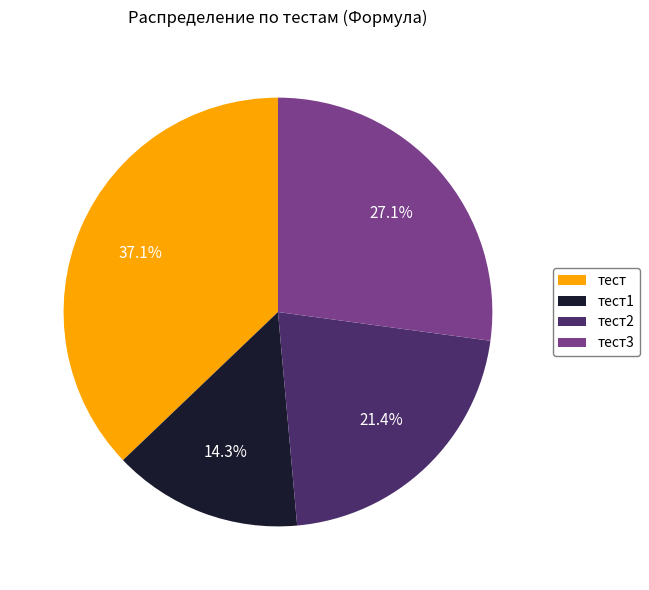

What is the largest slice in the pie chart?

тест